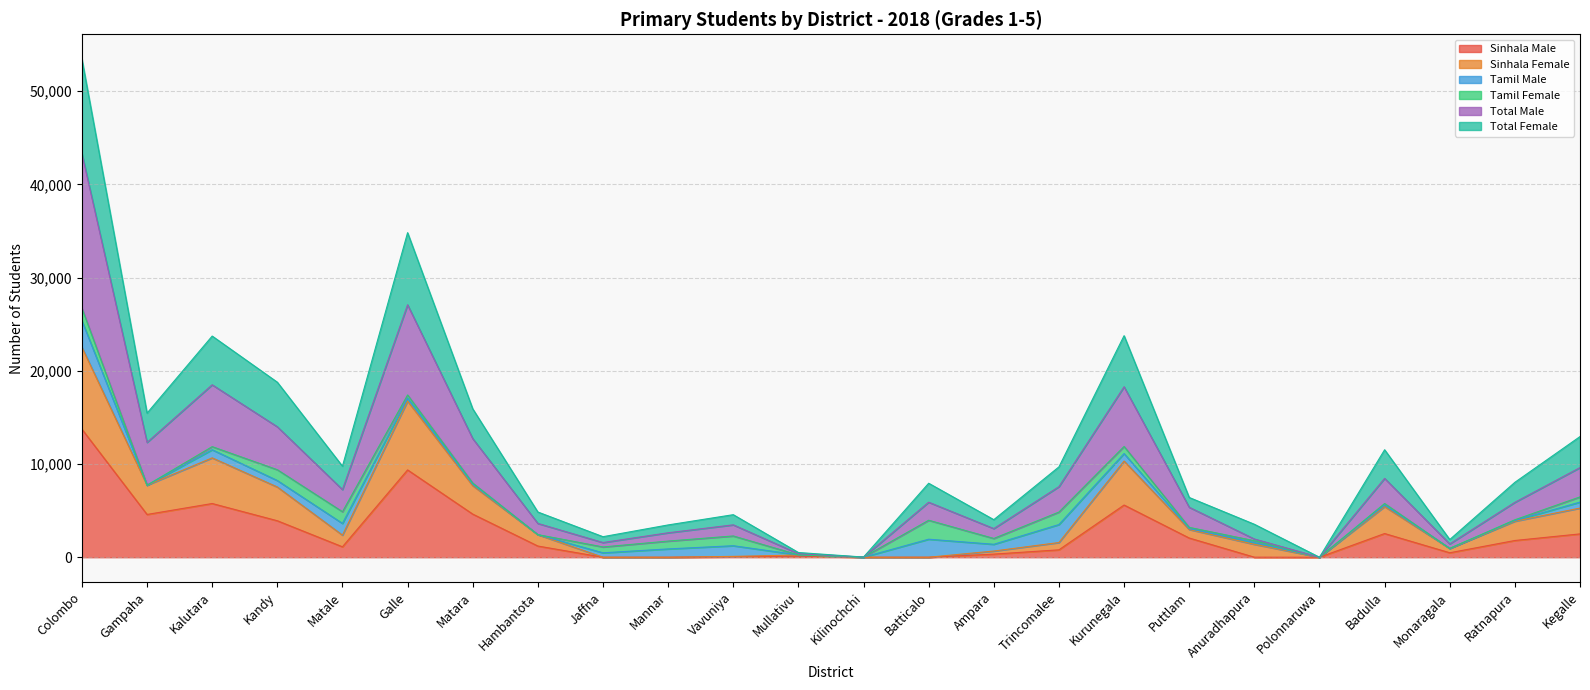

True or false: Total Female has a value of 9 at Kilinochchi.

True